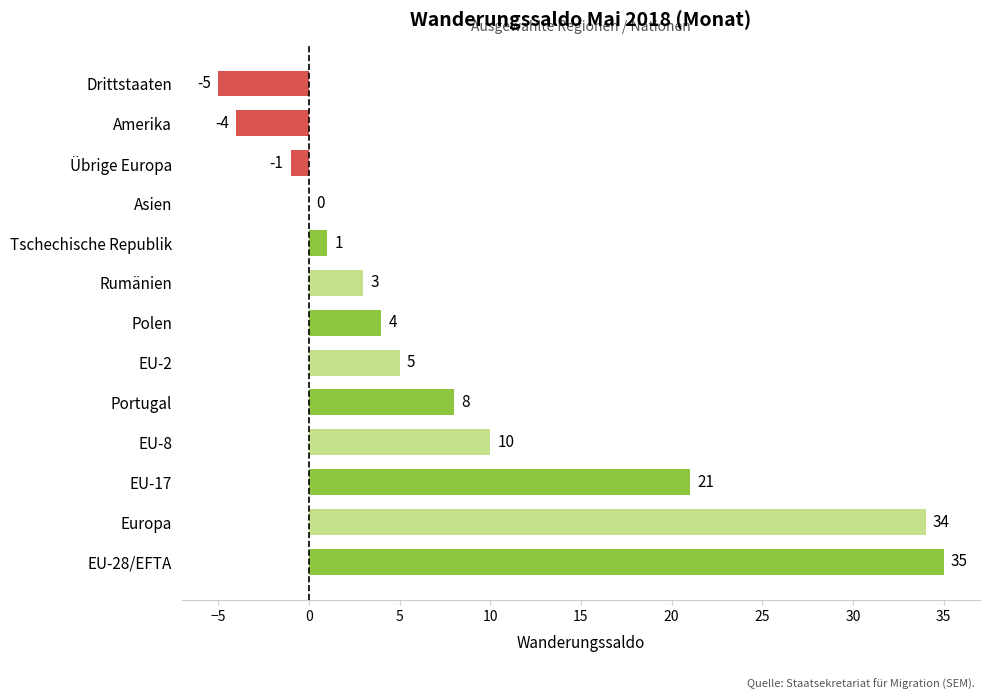

The chart shows a value of -7 at Amerika. True or false?

False